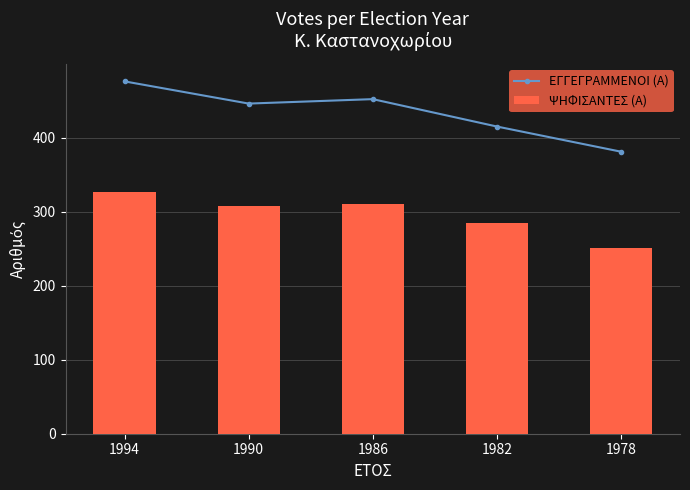

Reading right to left, what are all the values shown in this chart?

ΕΓΓΕΓΡΑΜΜΕΝΟΙ (Α): 381	415	452	446	476
ΨΗΦΙΣΑΝΤΕΣ (Α): 251	284	310	308	327